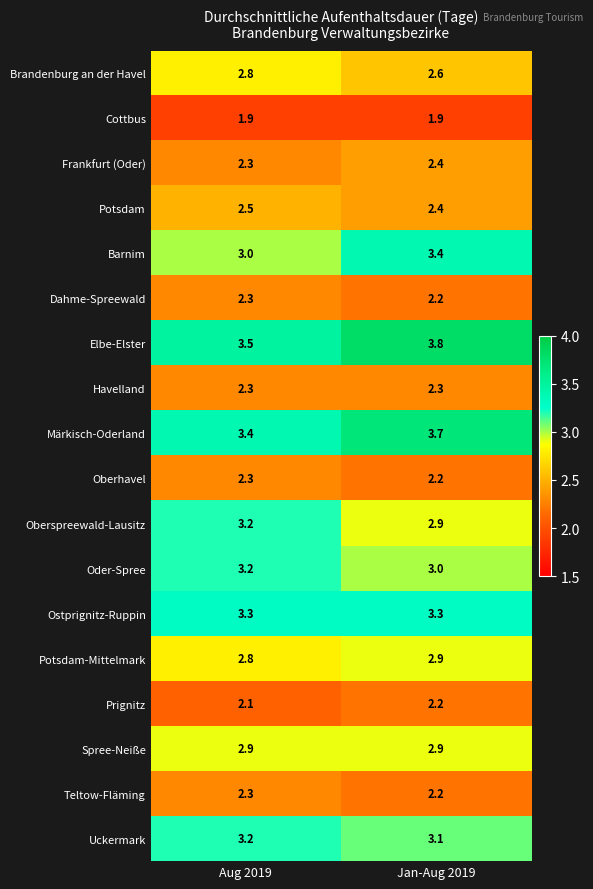

What is the greatest value displayed?

3.8